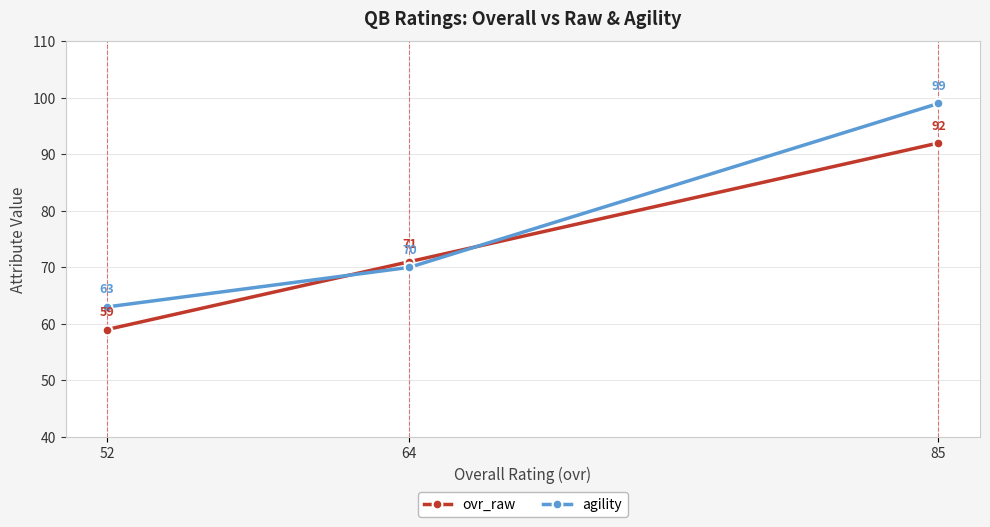

What is the average value of the ovr_raw series?

74